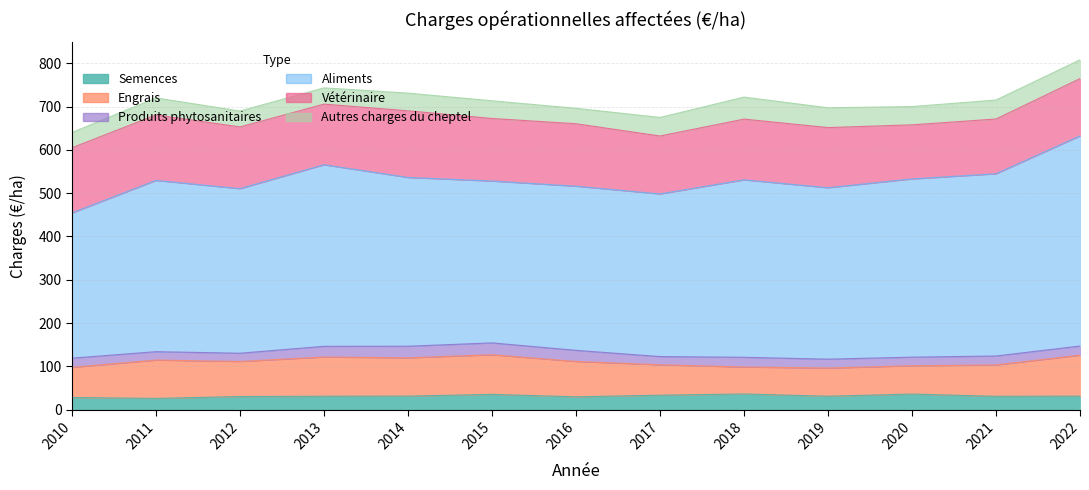

What is the sum of the Vétérinaire values at 2012 and 2019?

281.5